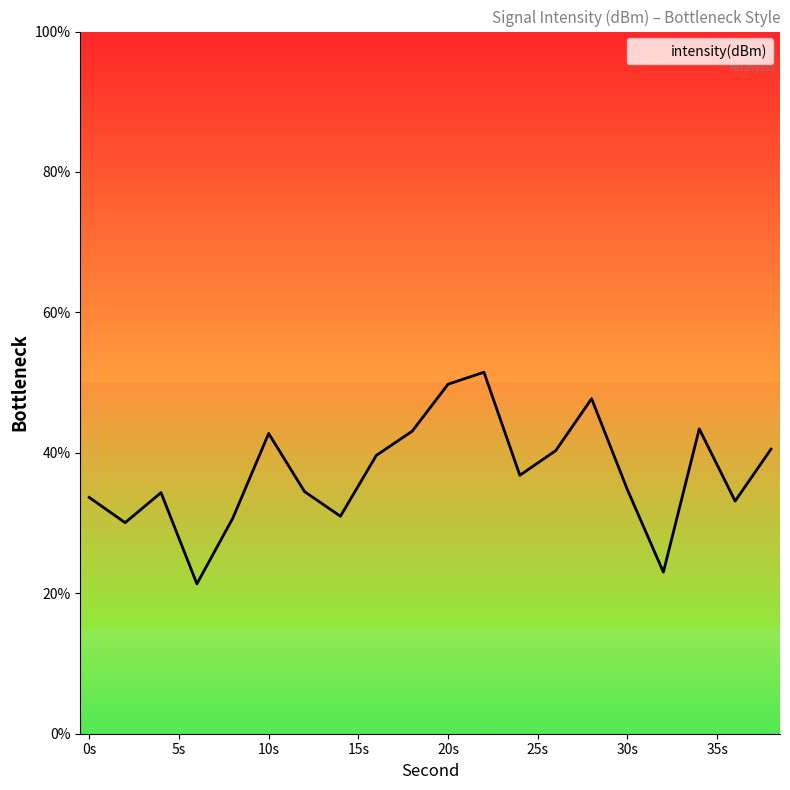

What is the difference between the maximum and minimum values?

30.1